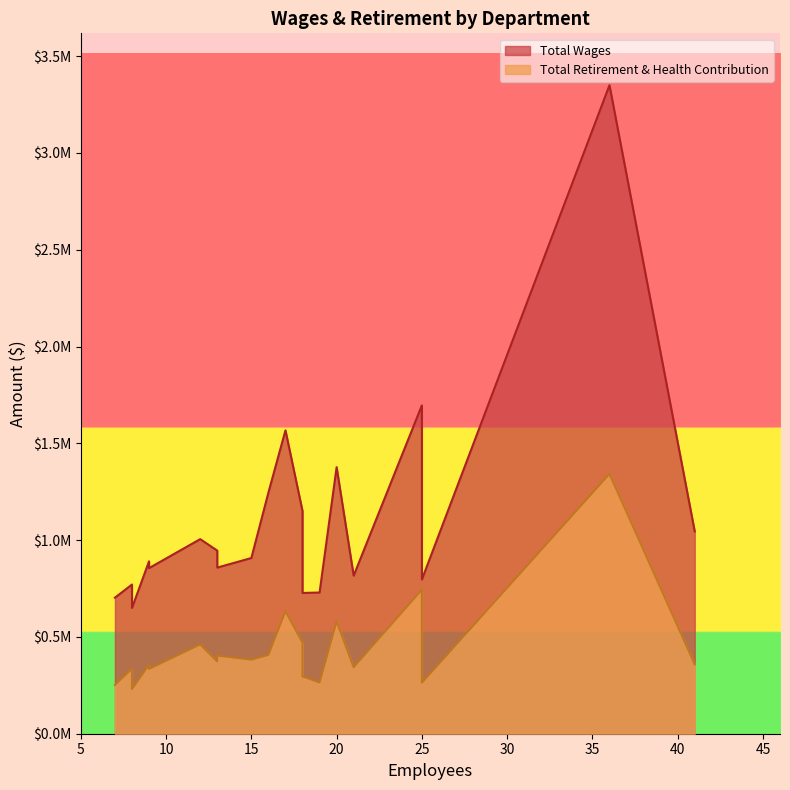

Between 36 and 8, which is larger?

36